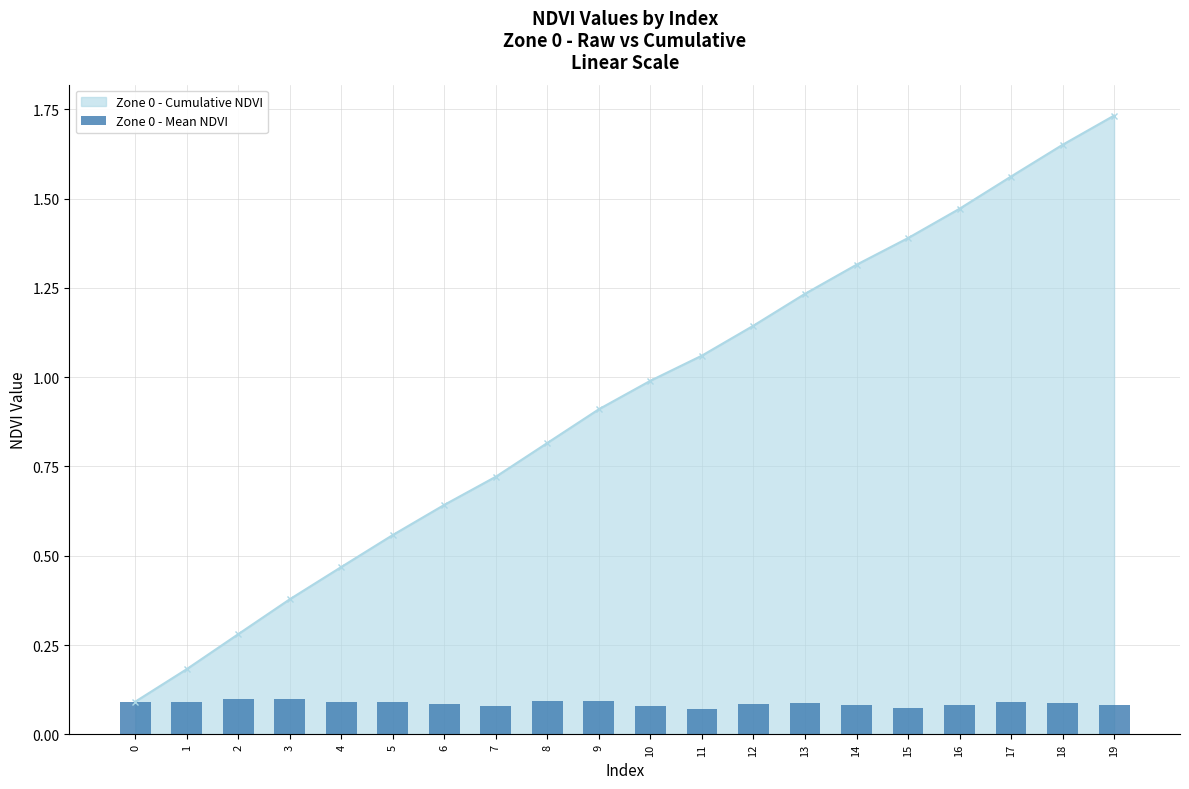

The value at 19 is 0.0. True or false?

False